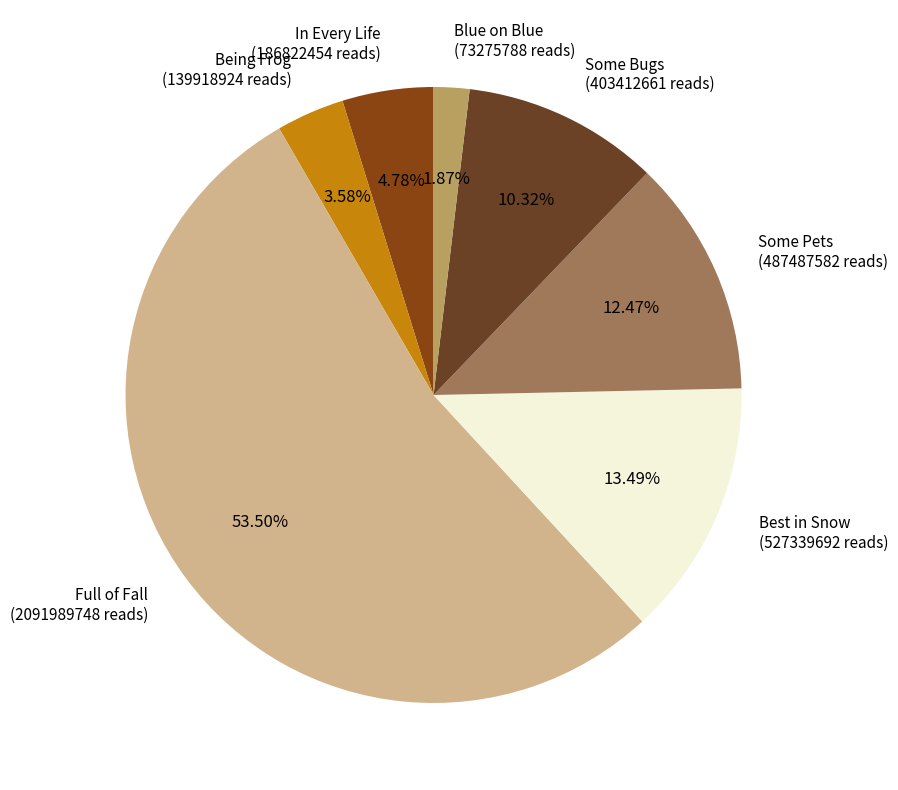

Is there a majority slice in this chart?

Yes